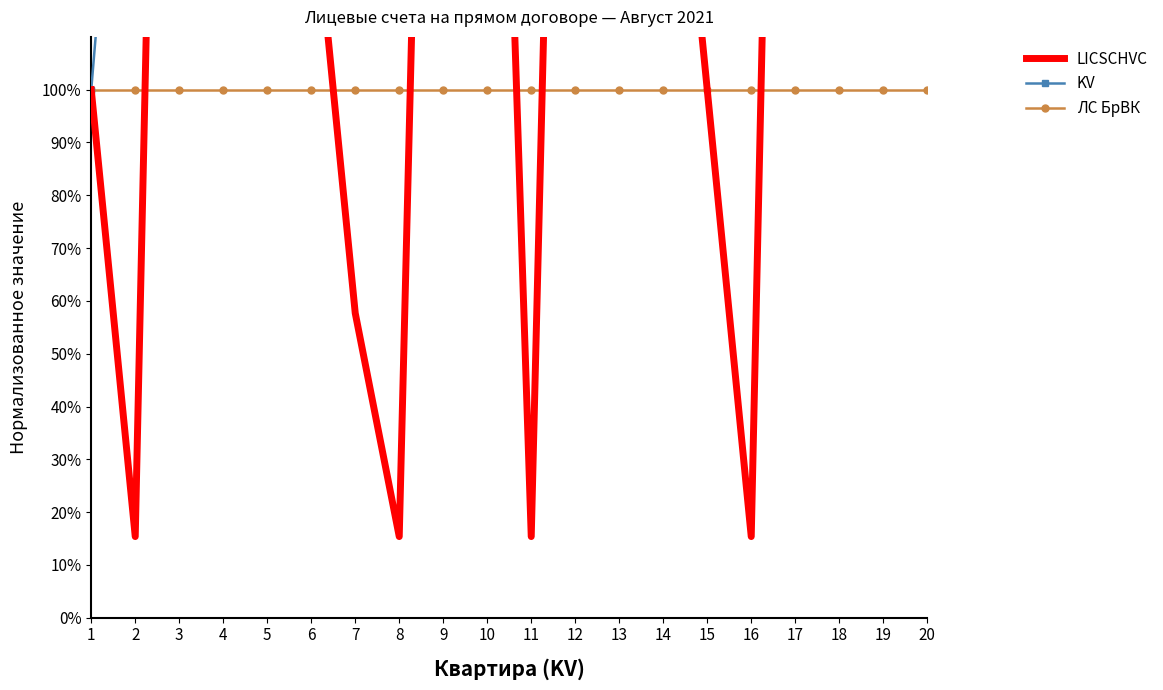

What is the lowest value of the LICSCHVC series?

15.4